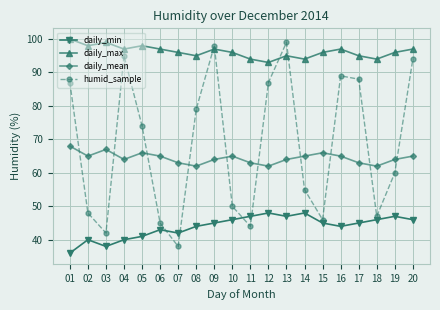

True or false: daily_max has a value of 54 at 08.

False